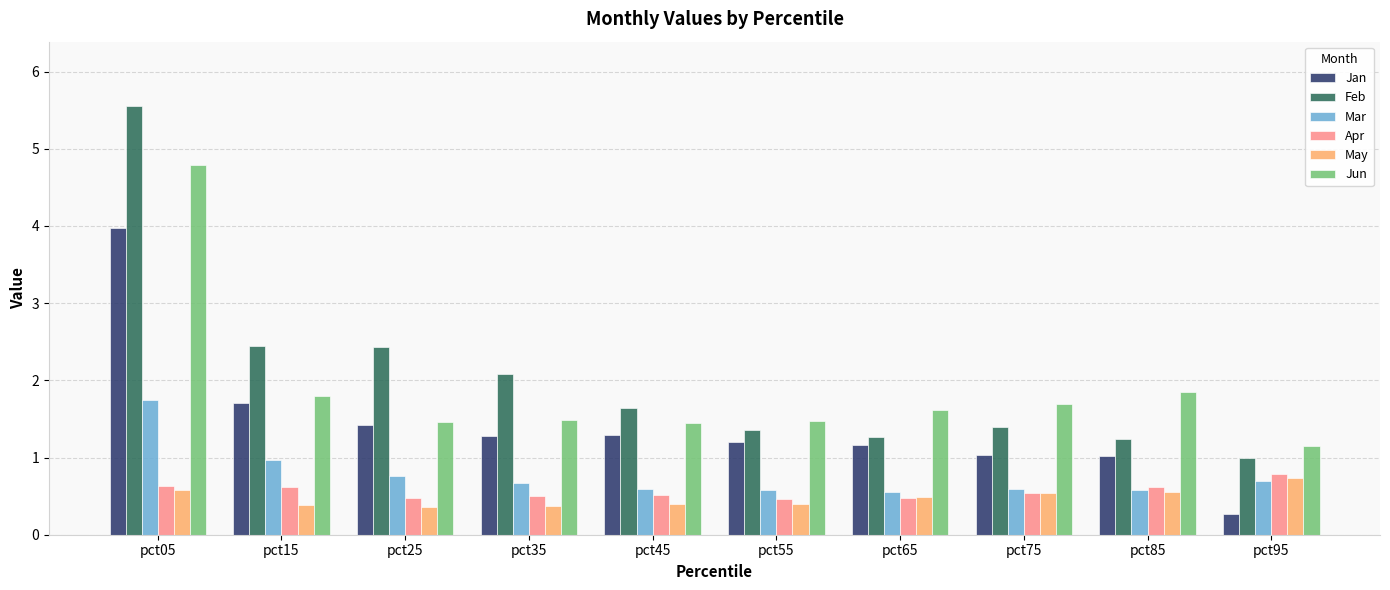

True or false: May has a value of 0.5 at pct95.

False